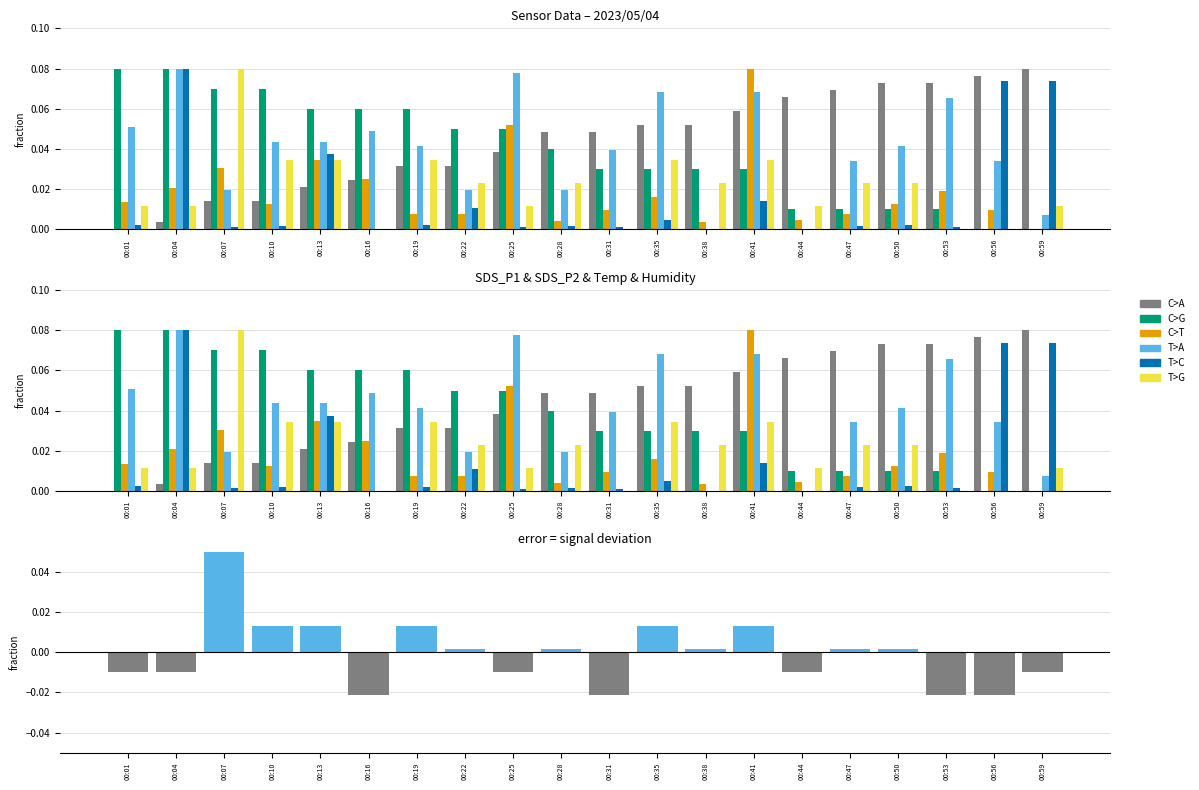

Between 00:16 and 00:28, which series saw the biggest shift?

SDS_P2